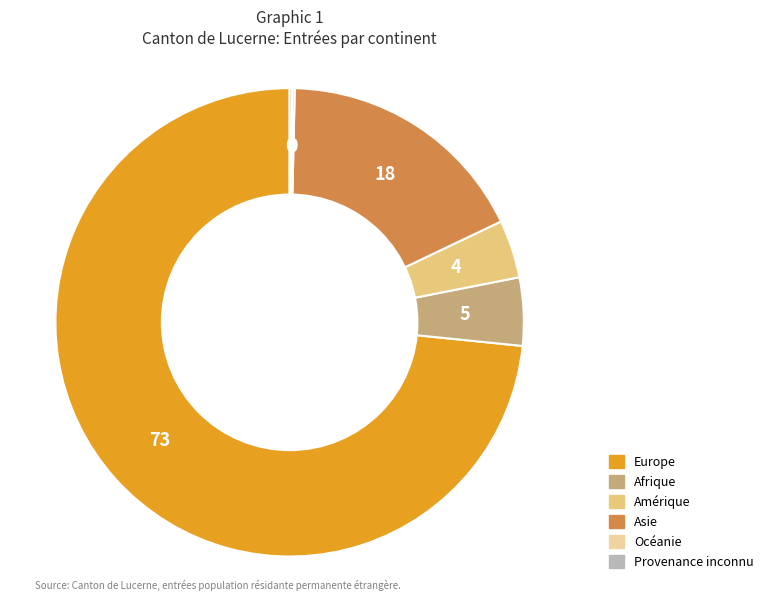

Which slice is the largest?

Europe